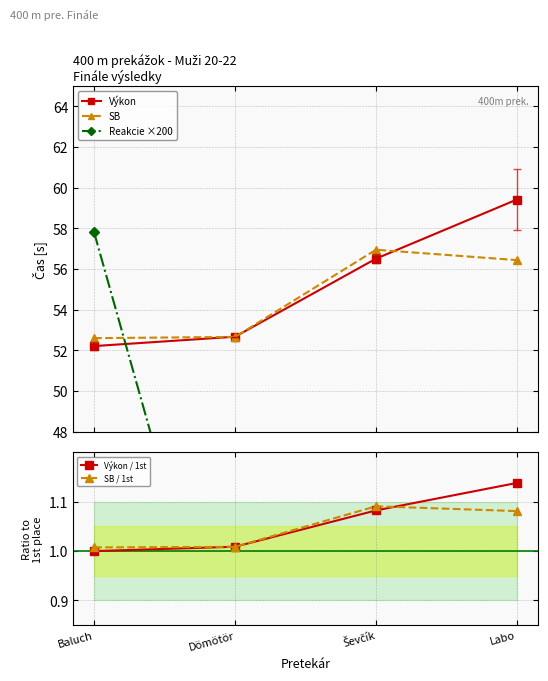

How many data points in Reakcie ×200 are less than 40?

2